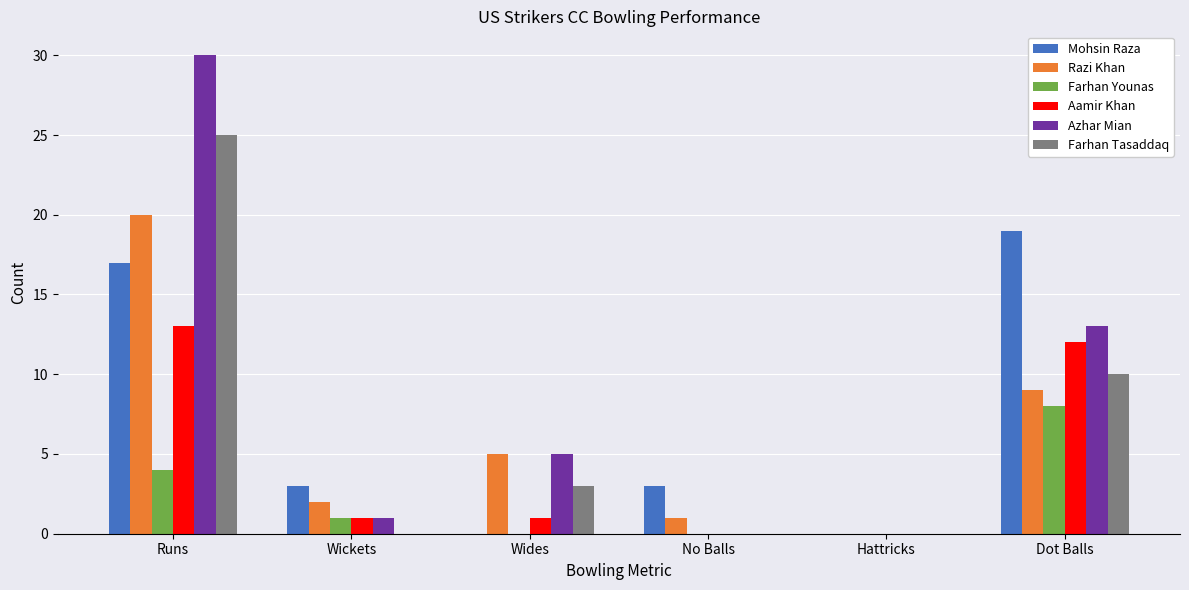

Which category has the highest value across all series?

Runs